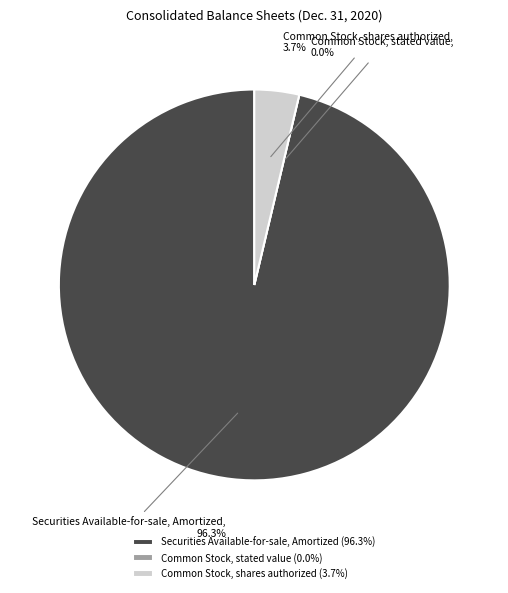

Combined, what portion of the pie is Securities Available-for-sale, Allowance and Common Stock, shares authorized?

3.7%